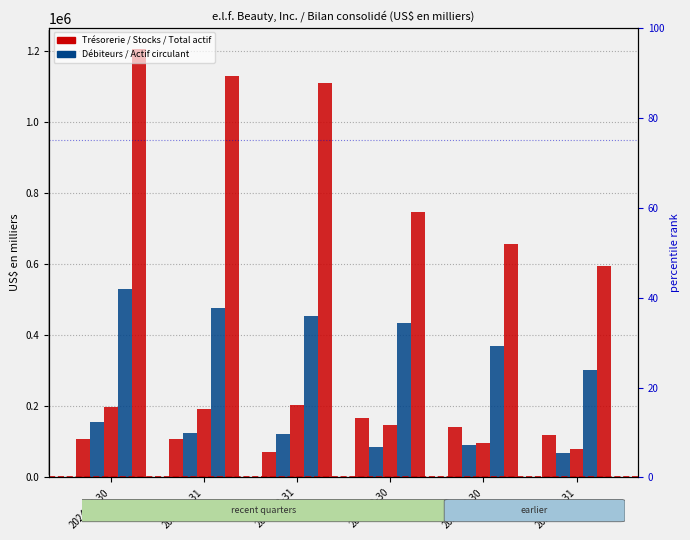

At 2023-12-31, list the series in order from smallest to largest.

Trésorerie, Débiteurs, Stocks, Actif circulant, Total actif